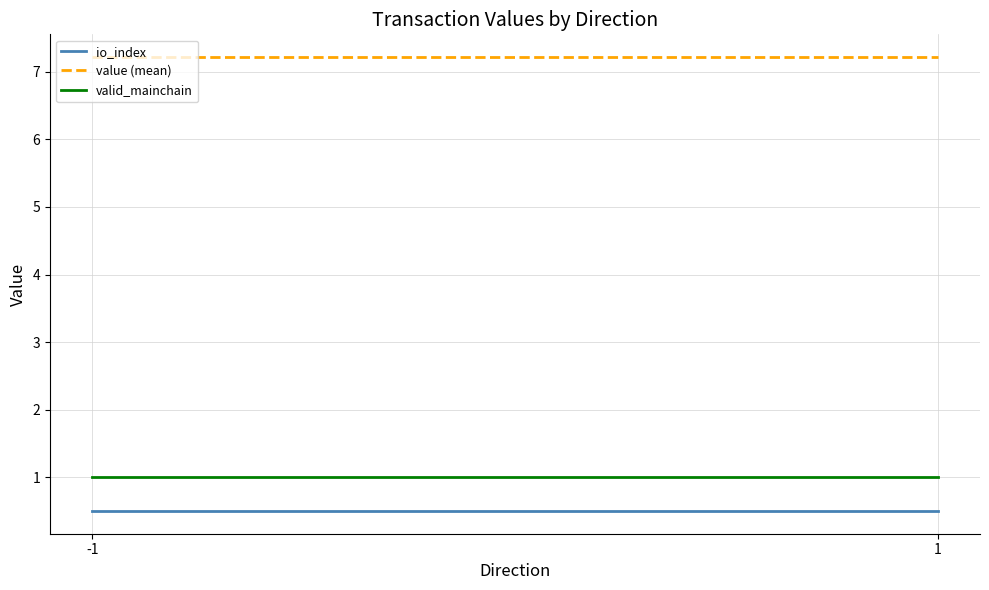

Reading left to right, what are all the values shown in this chart?

io_index: -1=0.5	1=0.5
value (mean): -1=7.2	1=7.2
valid_mainchain: -1=1.0	1=1.0